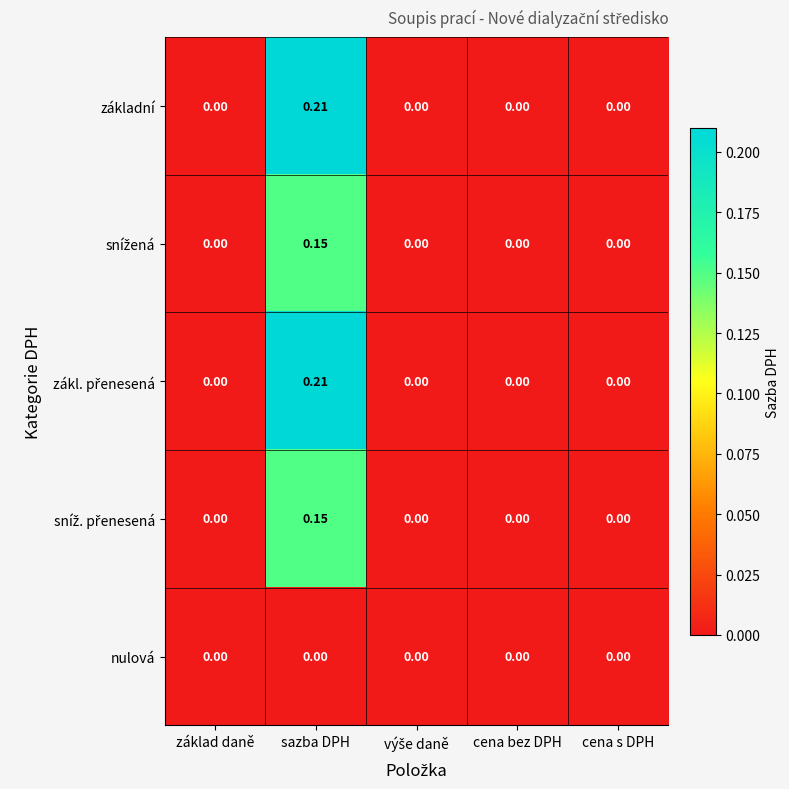

Which label corresponds to the largest value in the chart?

sazba DPH